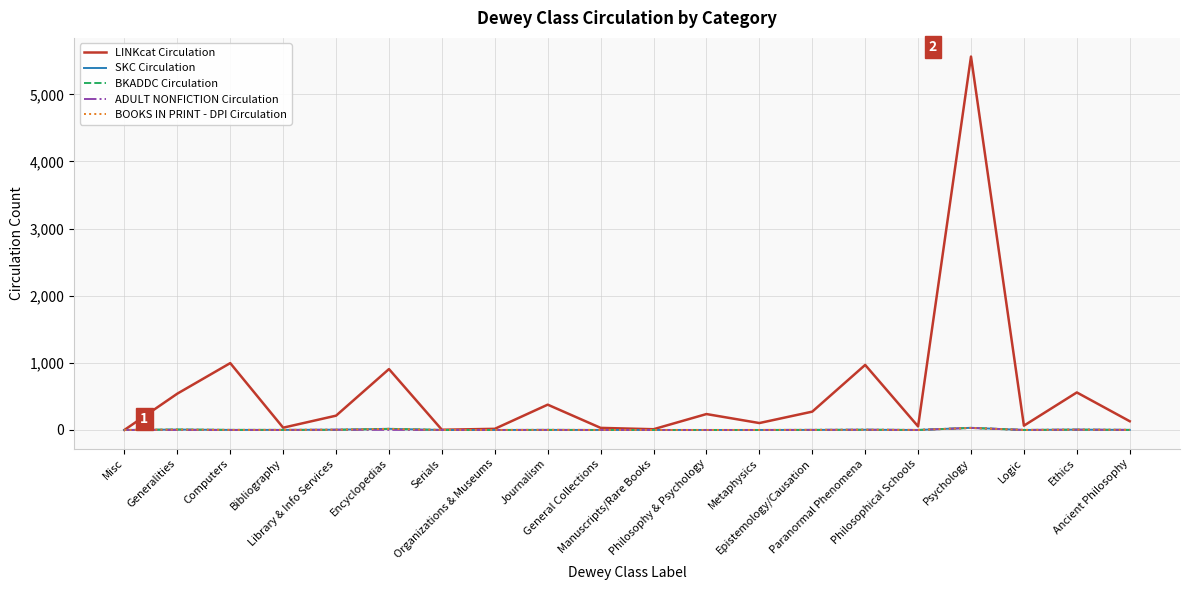

What is the difference between the maximum and minimum values in the LINKcat Circulation series?

5563